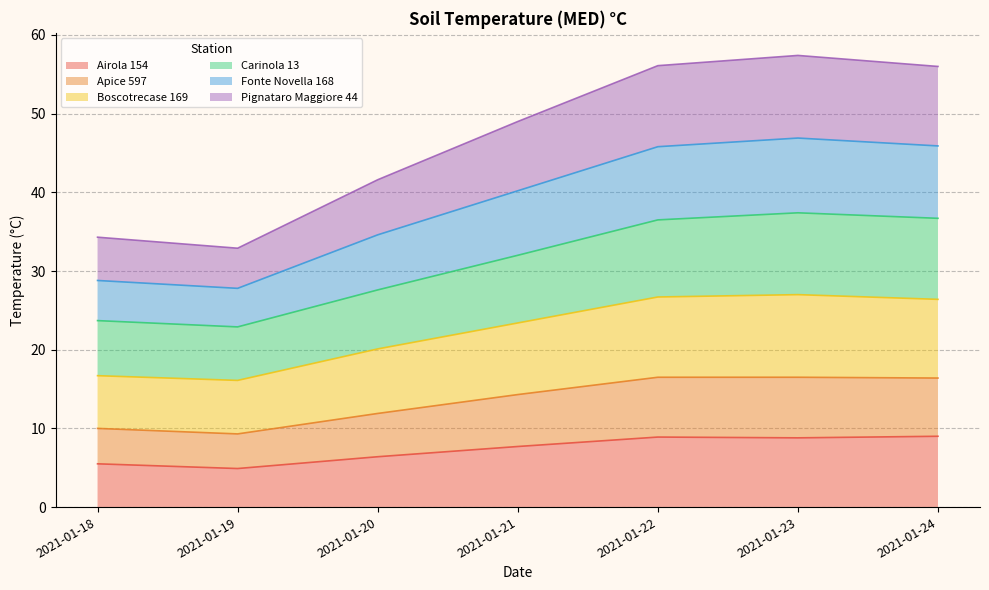

How many data points in Carinola 13 are above 32?

3